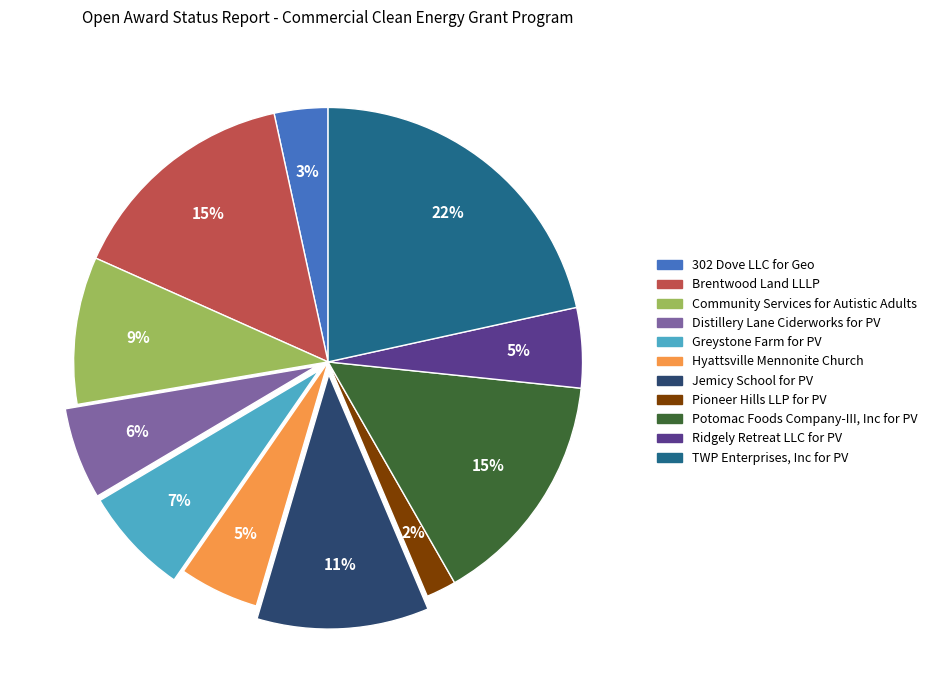

Is the sum of Greystone Farm for PV and Hyattsville Mennonite Church greater than half?

No